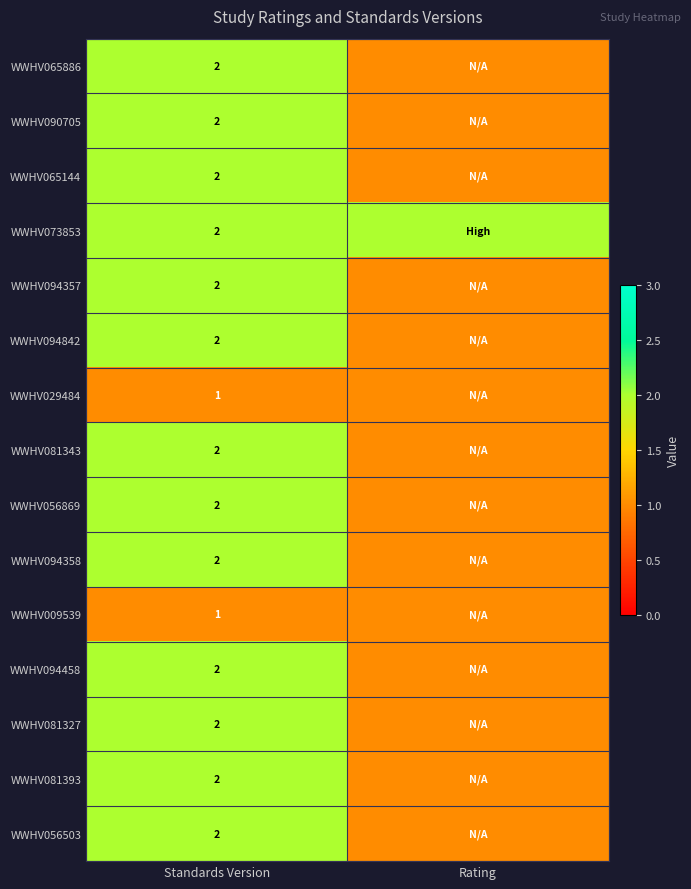

What is the total value across all series at Standards Version?

28